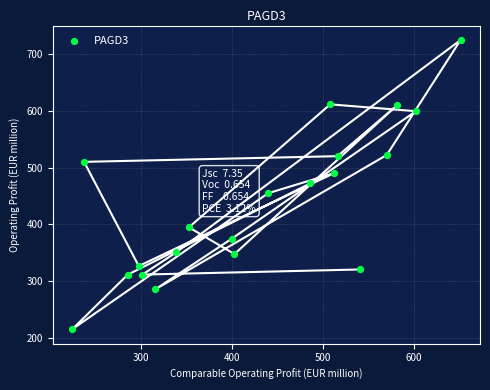

What is the range of X values (max minus min)?

426